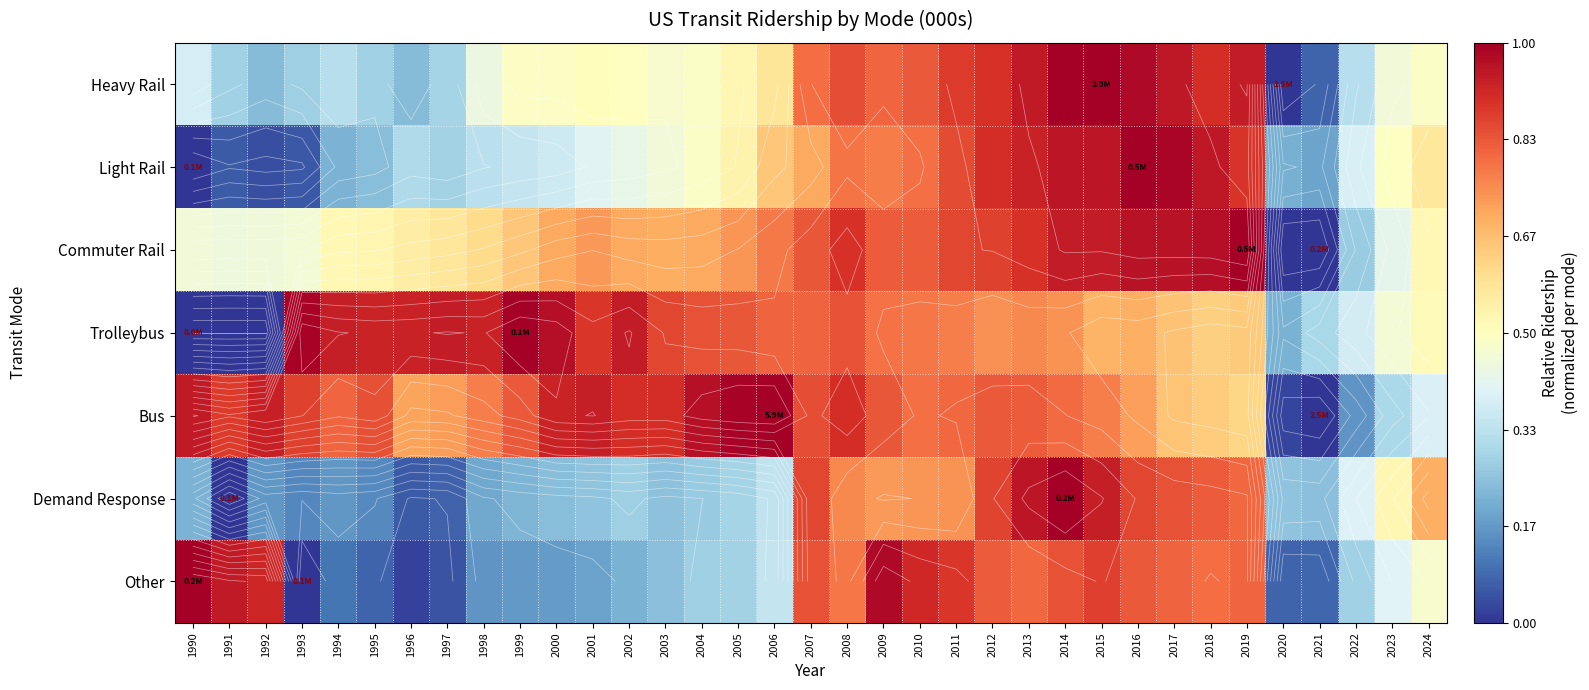

Between 2011 and 1992, which is larger?

2011